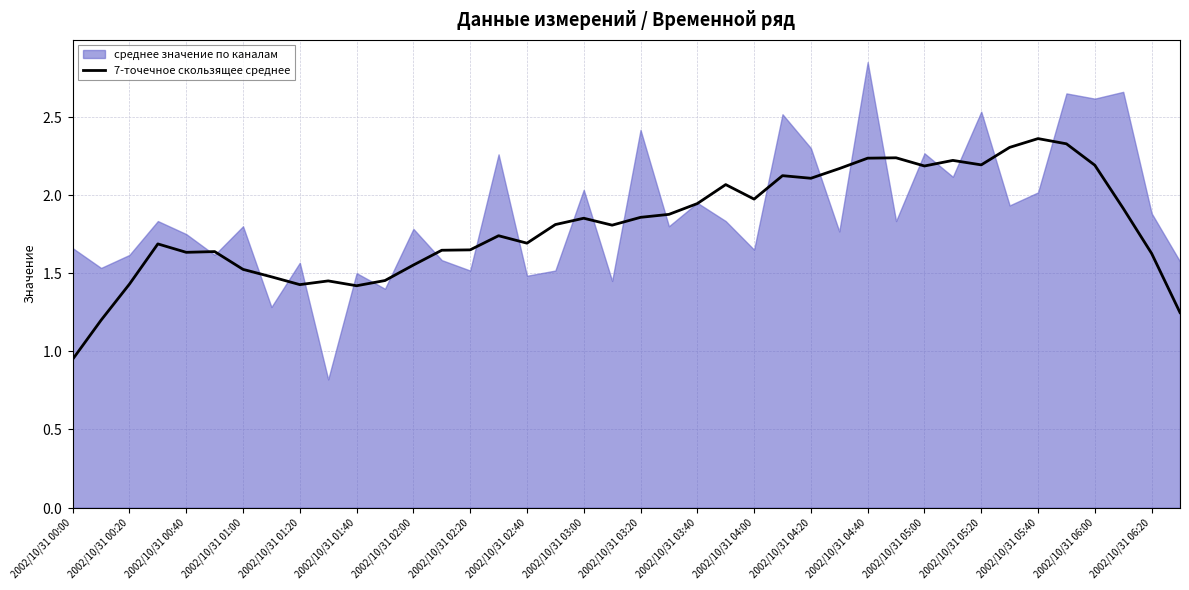

How many points are lower than both their immediate neighbors (excluding endpoints)?

9